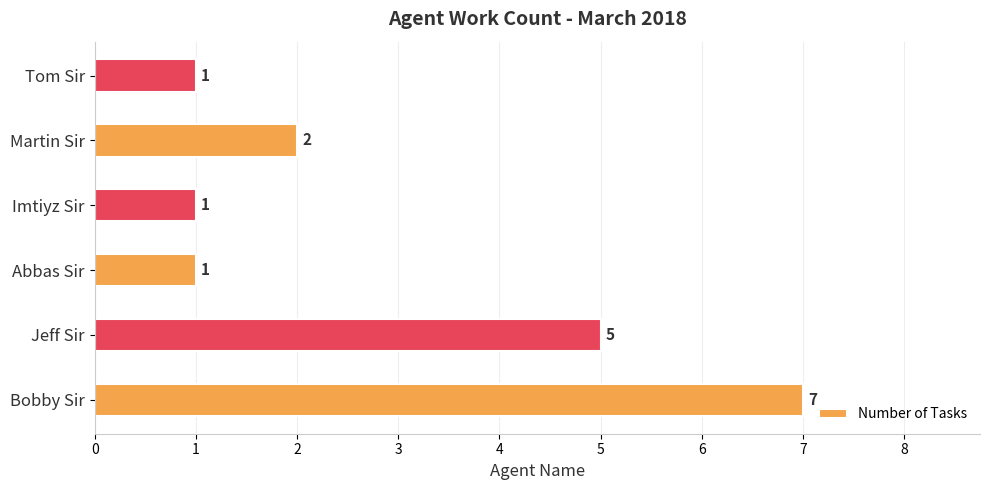

What is the maximum value shown in the chart?

7